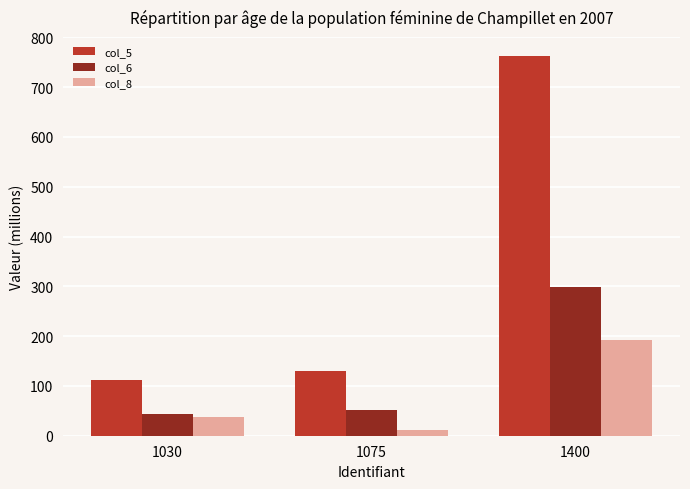

What is the difference between the highest and lowest values at 1075?

118.0